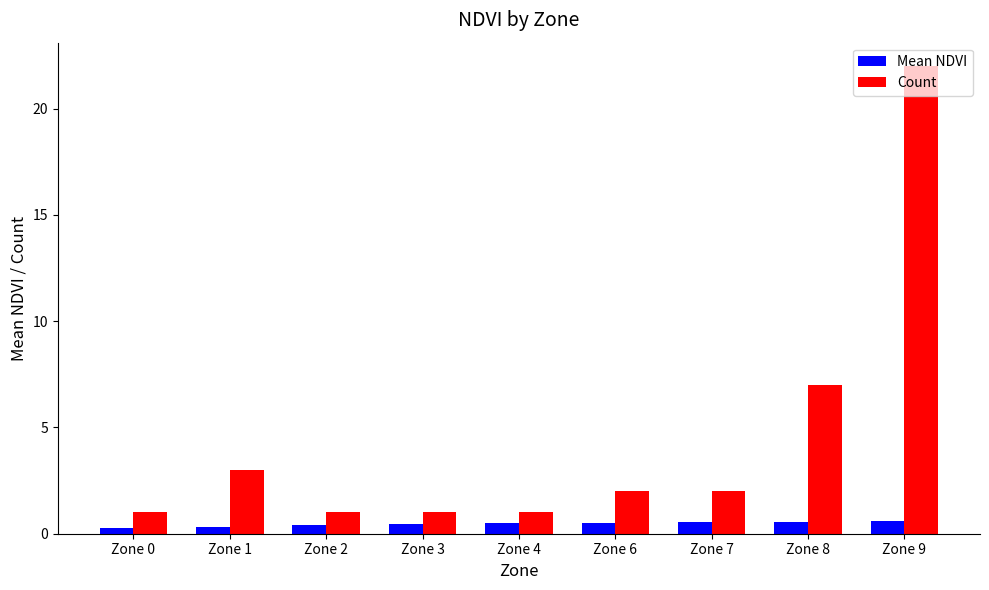

How many Mean NDVI values are between 0 and 1?

9